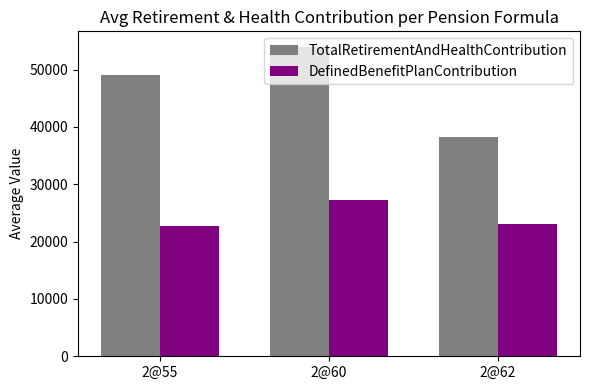

The TotalRetirementAndHealthContribution series shows 53989.1 at 2@60. True or false?

True